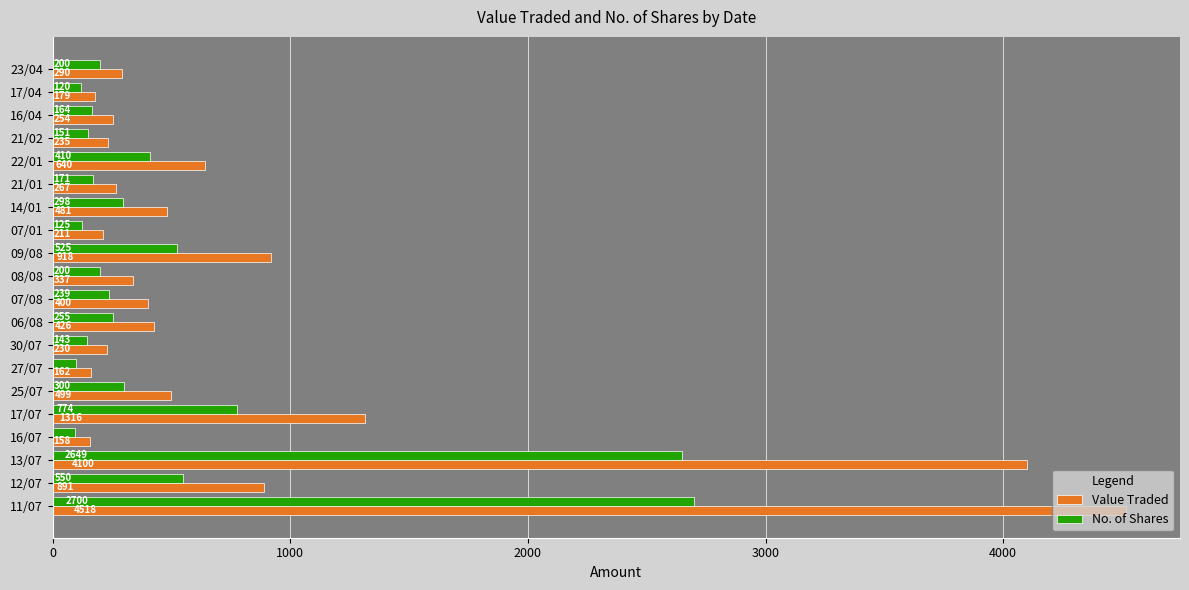

What is the difference between the maximum and minimum values in the Value Traded series?

4360